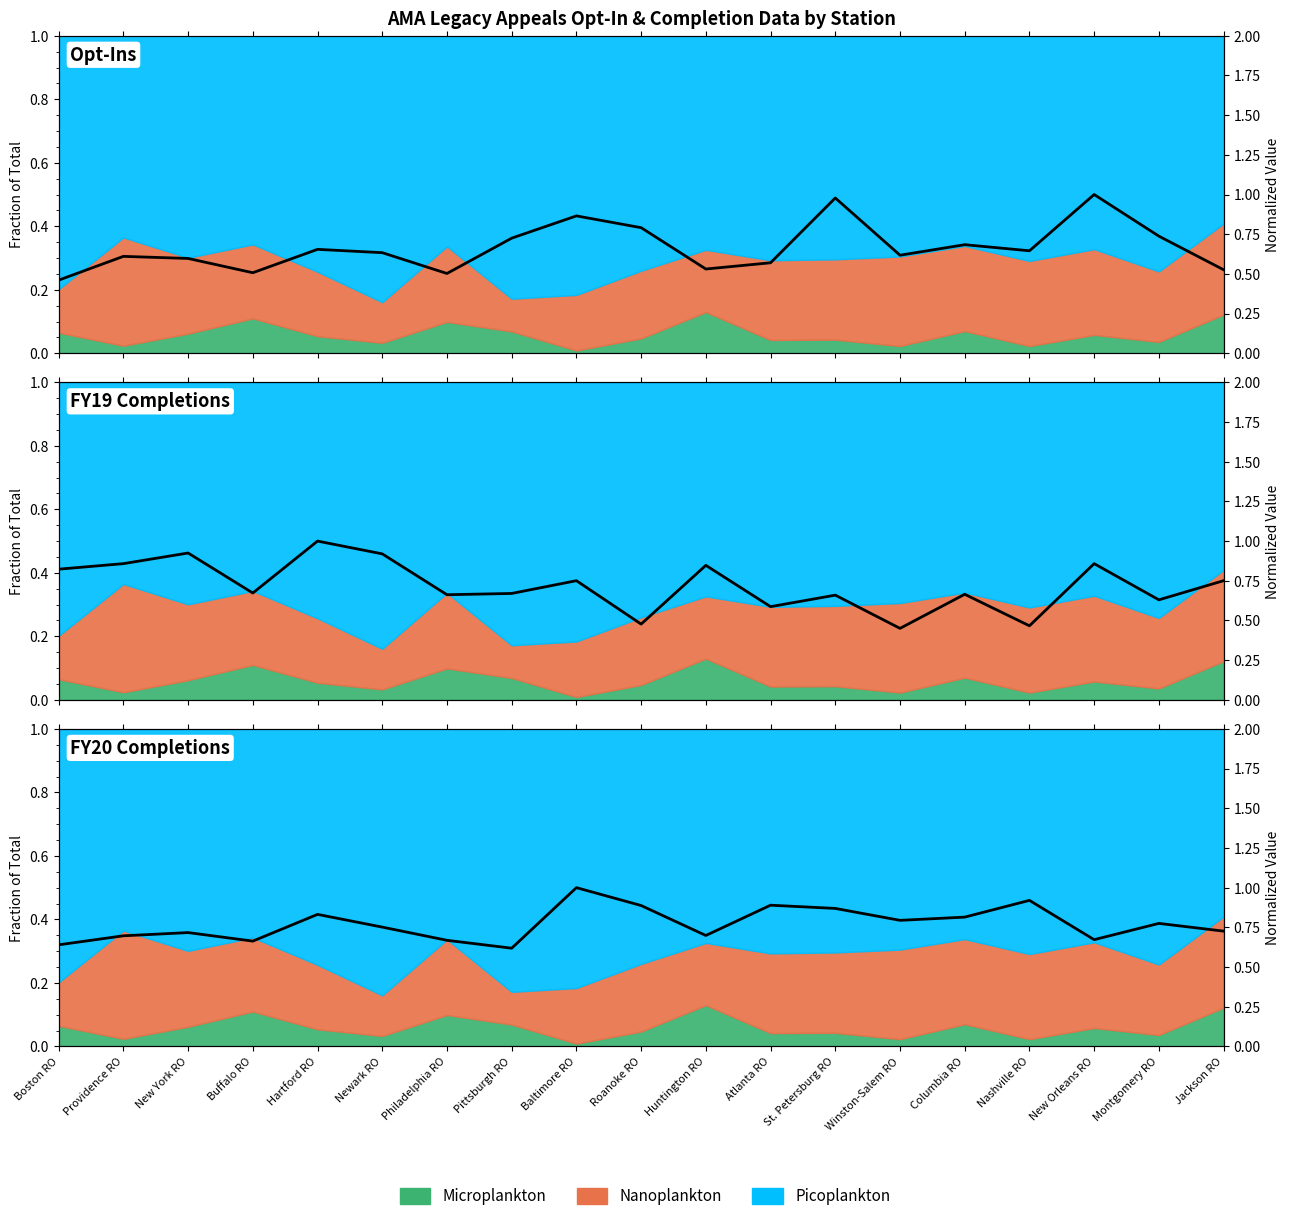

Which series has the widest spread of values?

FY19 Completions by Station